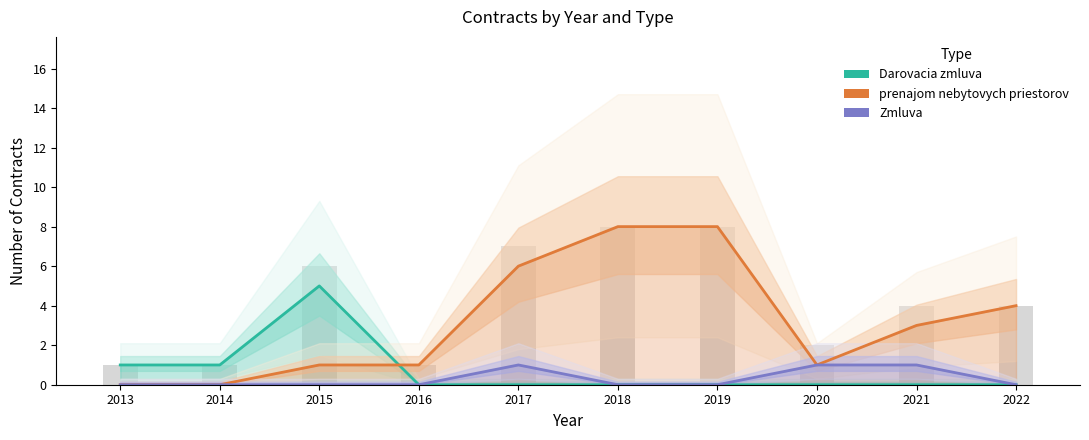

How many data points does each series have?

10